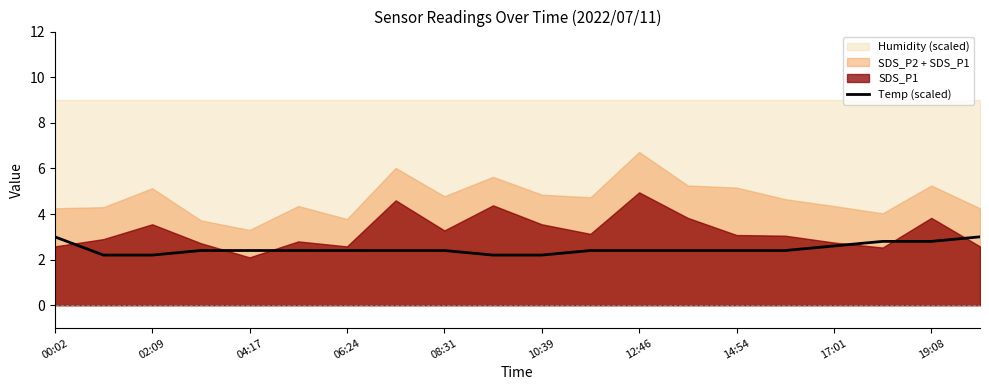

Does the chart have visible grid lines?

No